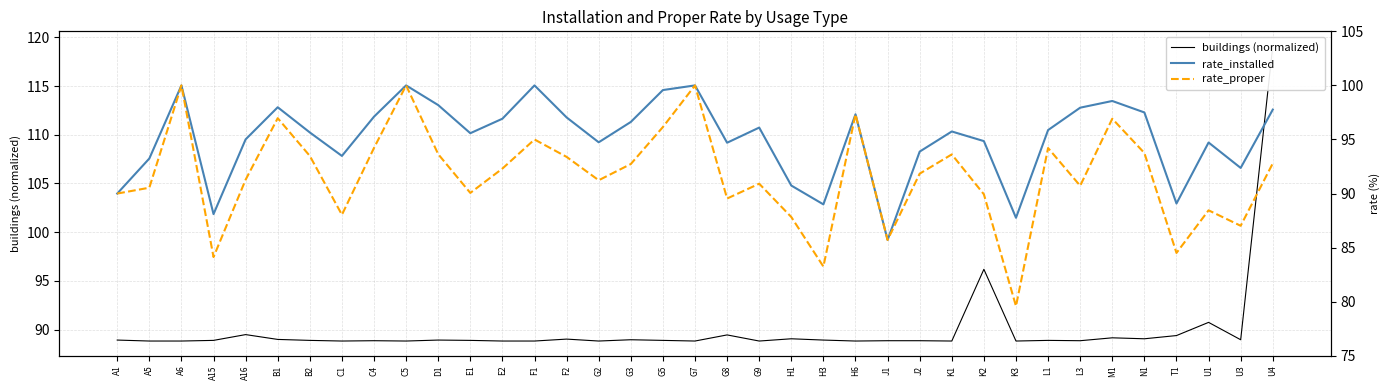

What position from the right is F1?

24